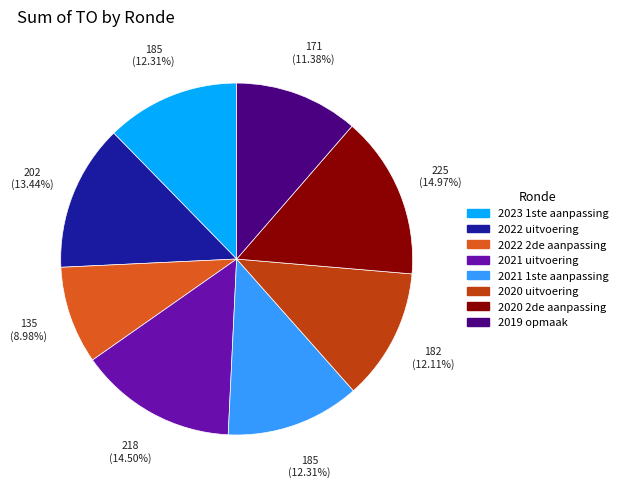

Between 2019 opmaak and 2021 1ste aanpassing, which is larger?

2021 1ste aanpassing